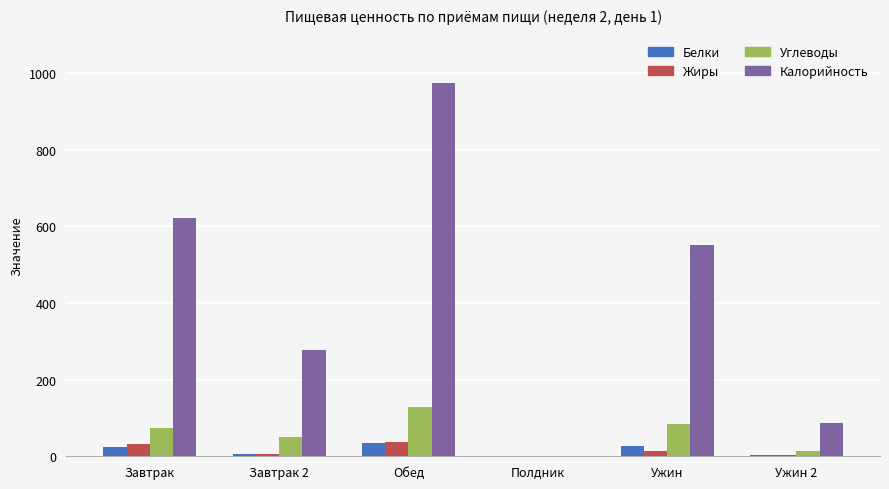

Which series has the largest total across all categories?

Калорийность